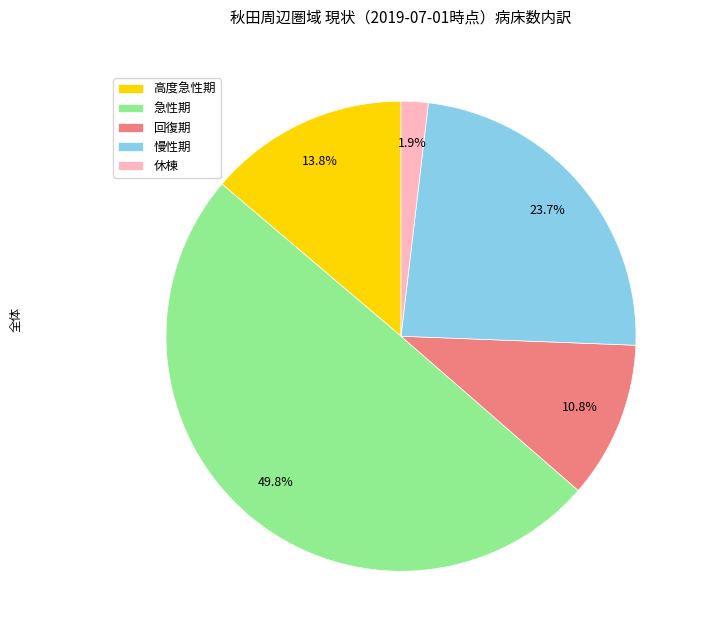

What percentage is the 休棟 slice, to the nearest percent?

2%